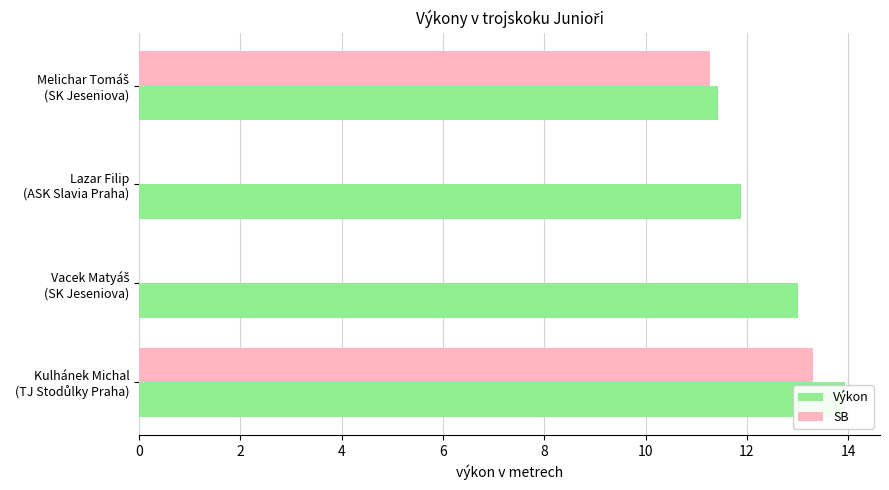

What is the difference between the highest and lowest values at Vacek Matyáš (SK Jeseniova)?

13.0